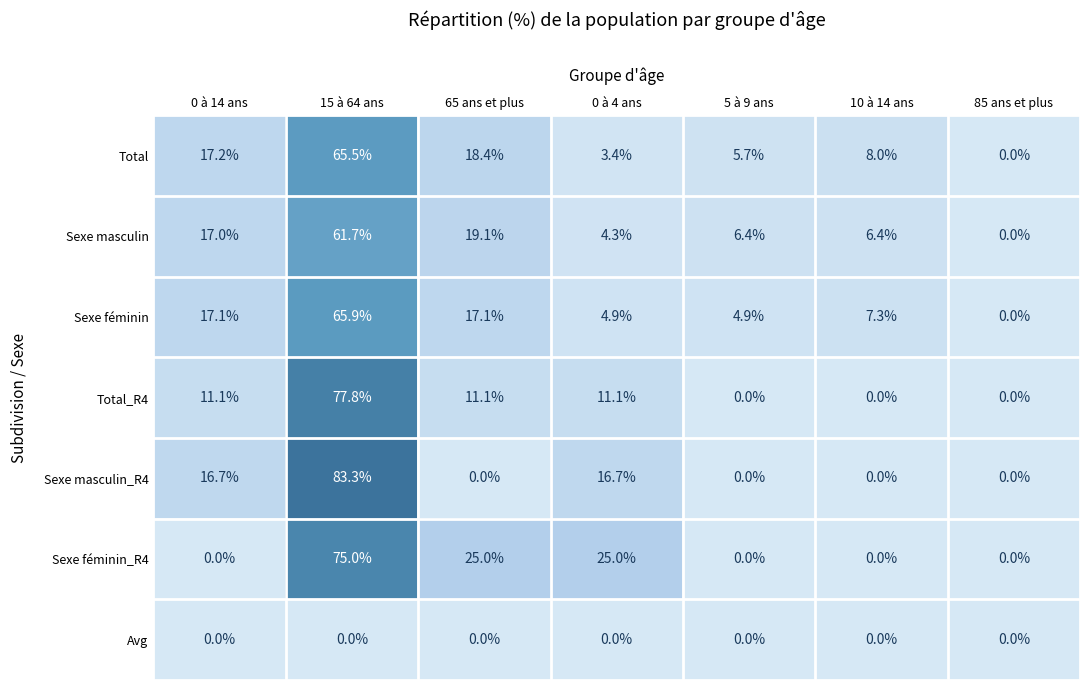

What is the approximate value of Sexe féminin at 15 à 64 ans?

65.9